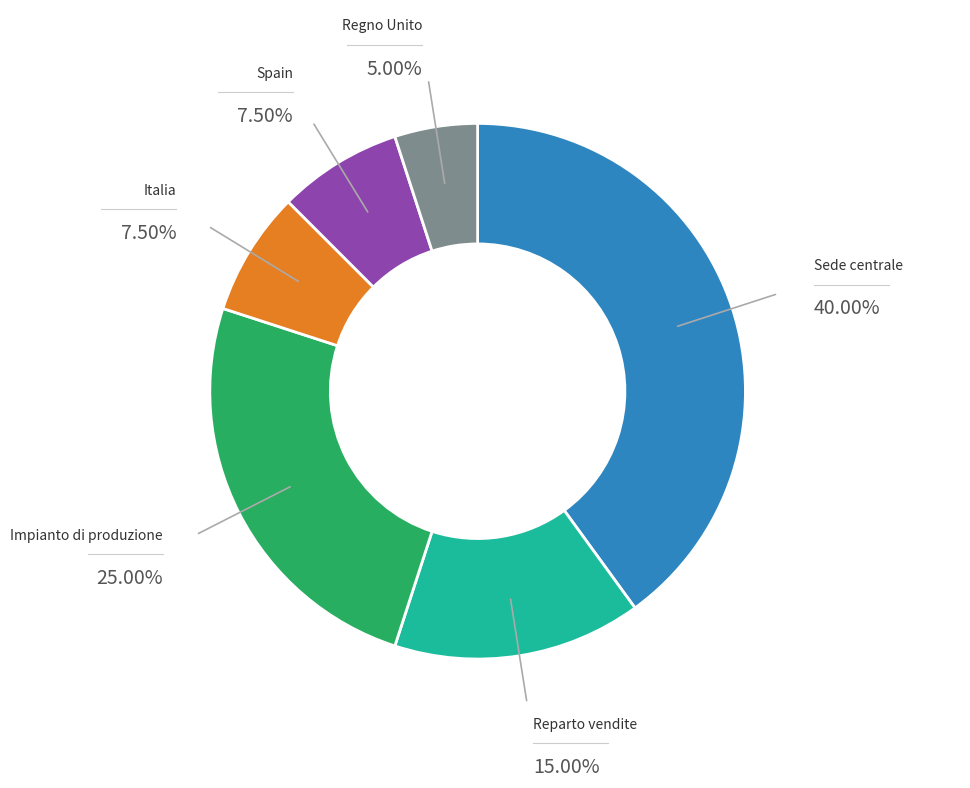

Count the number of slices in the pie.

6